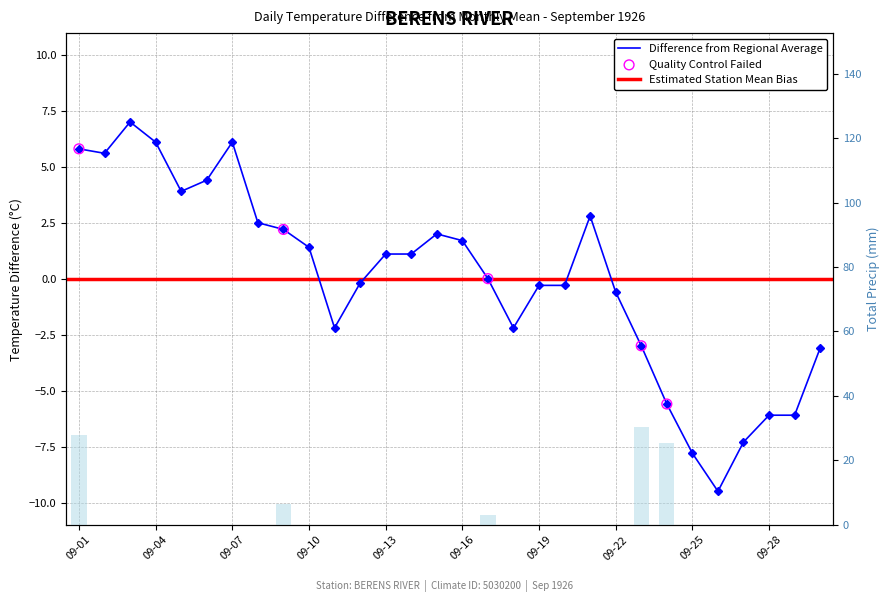

At how many categories does at least one series exceed 24?

3